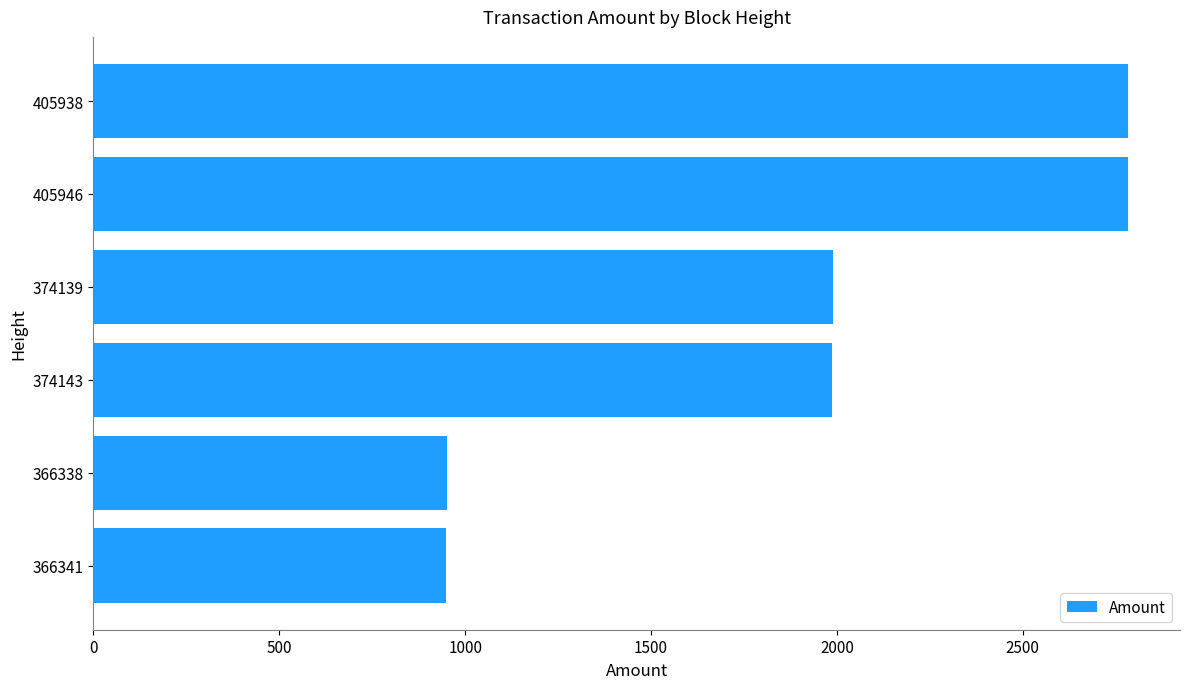

What is the difference between the maximum and second lowest values?

1833.6